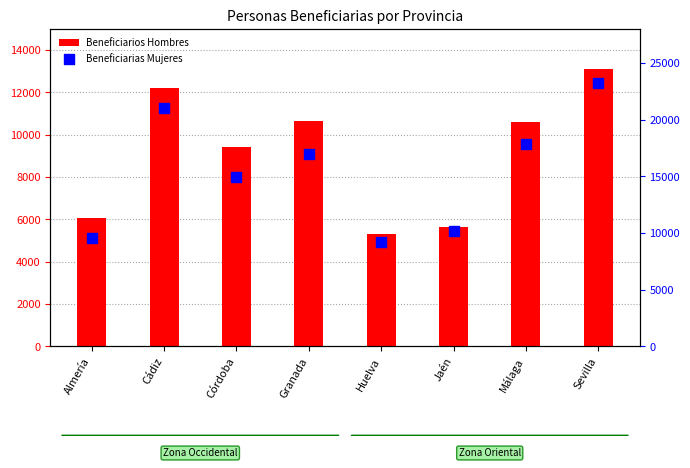

What is the total value across all series at Cádiz?

33190